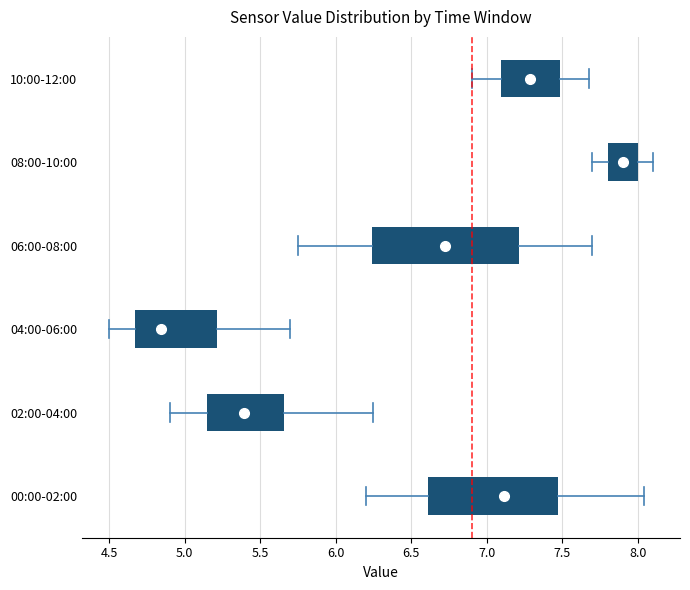

Which box has the furthest to the right median line?

08:00-10:00